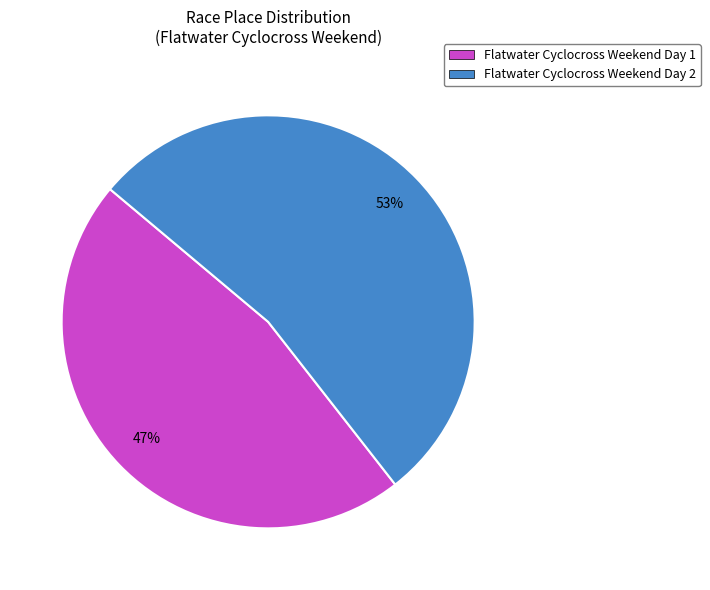

What is the ratio of the value at Flatwater Cyclocross Weekend Day 1 to the value at Flatwater Cyclocross Weekend Day 2?

0.9